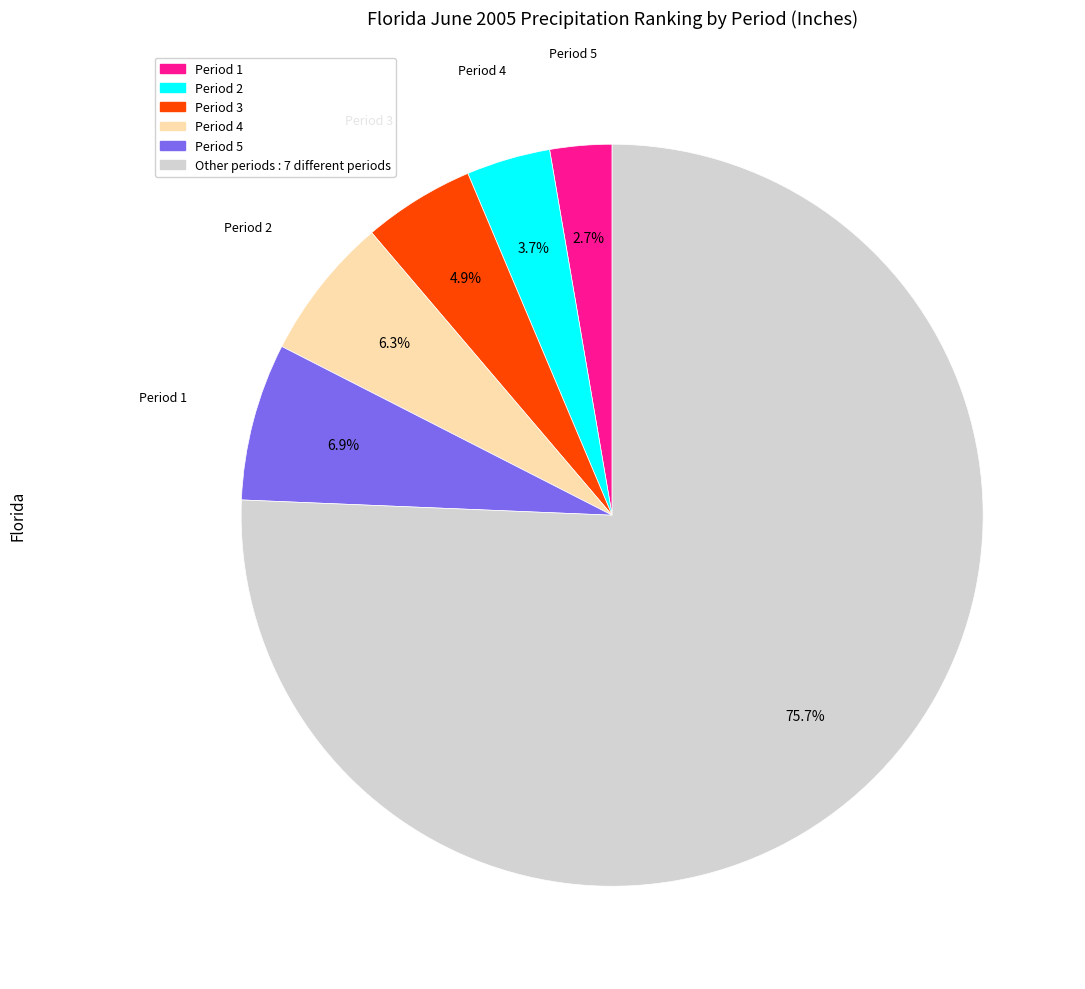

Is there any slice that represents more than half of the pie?

Yes